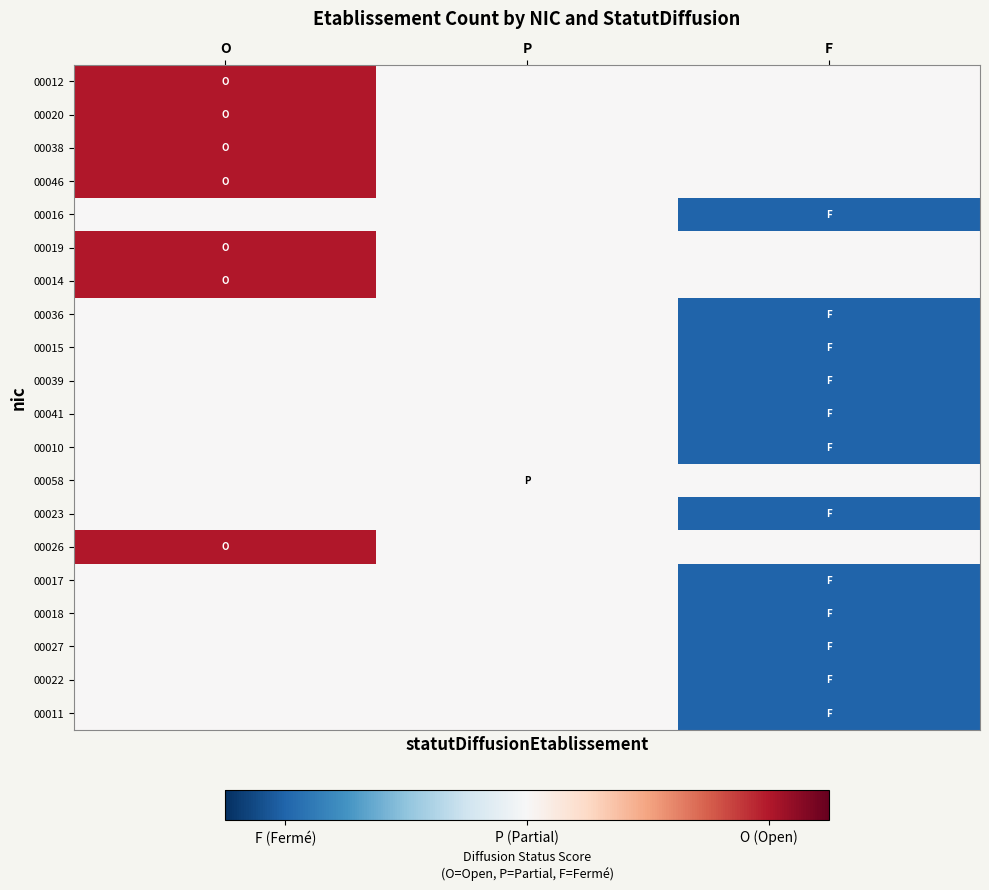

Which category has the lowest value across all series?

F